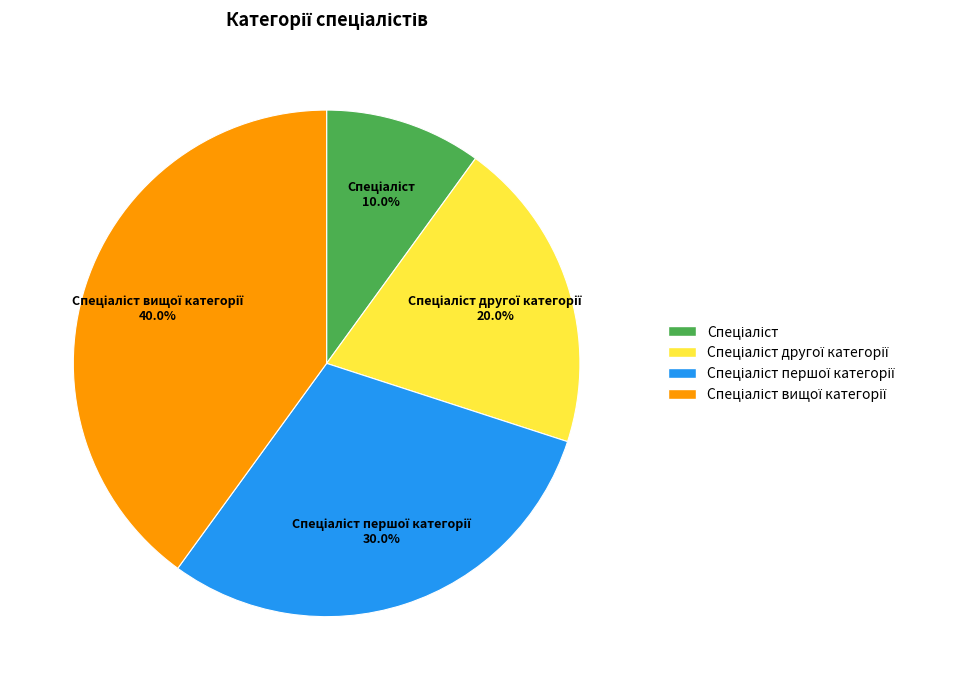

Is there a majority slice in this chart?

No